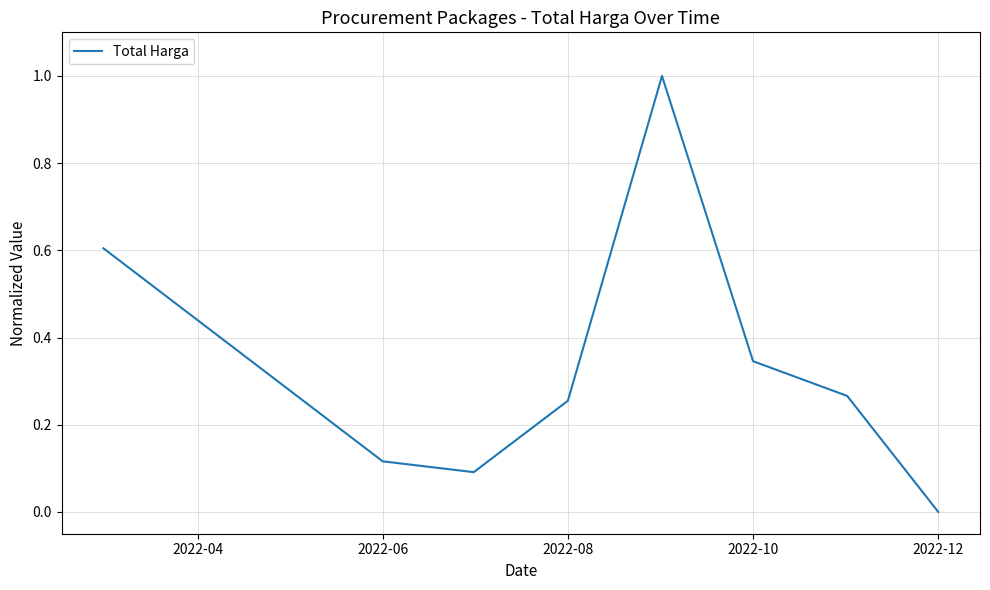

How many interior local peaks (higher than both neighbors) does the data have?

1